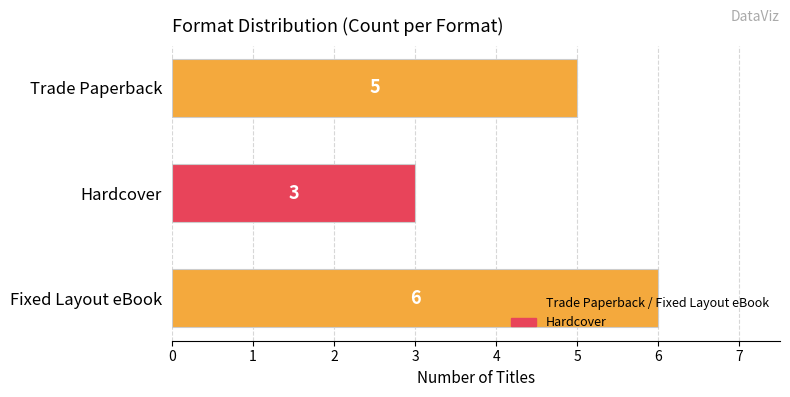

Read the value at Hardcover.

3